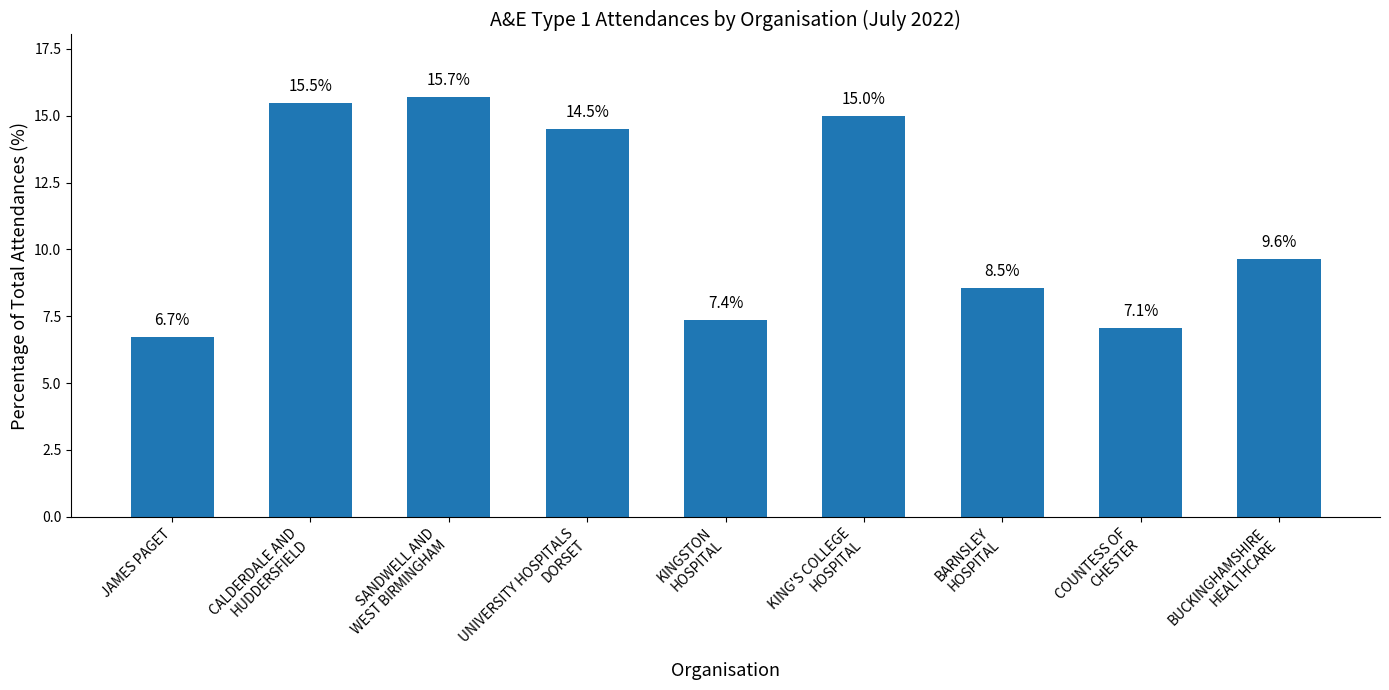

Reading left to right, list all the values displayed in this chart.

JAMES PAGET=6.7	CALDERDALE AND
HUDDERSFIELD=15.5	SANDWELL AND
WEST BIRMINGHAM=15.7	UNIVERSITY HOSPITALS
DORSET=14.5	KINGSTON
HOSPITAL=7.4	KING'S COLLEGE
HOSPITAL=15.0	BARNSLEY
HOSPITAL=8.5	COUNTESS OF
CHESTER=7.1	BUCKINGHAMSHIRE
HEALTHCARE=9.6